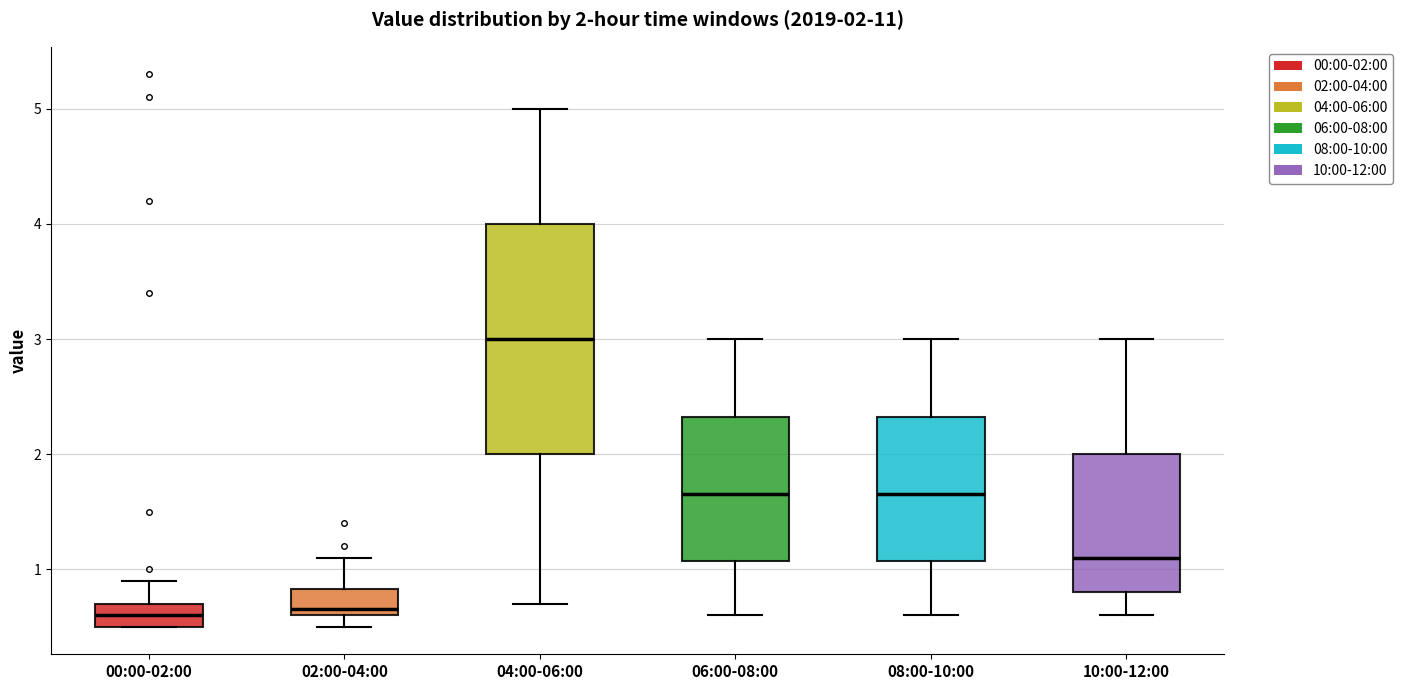

Which box is the tallest, from its lower edge to its upper edge?

04:00-06:00